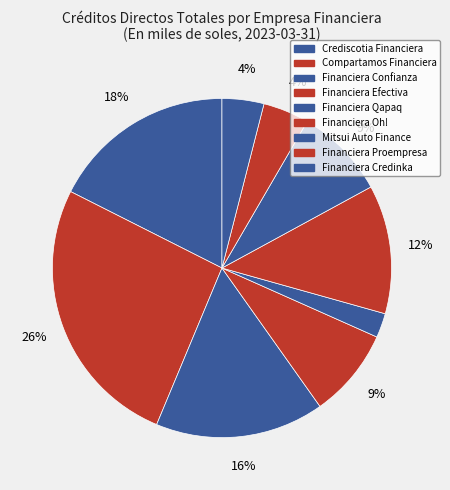

Count the number of slices in the pie.

9